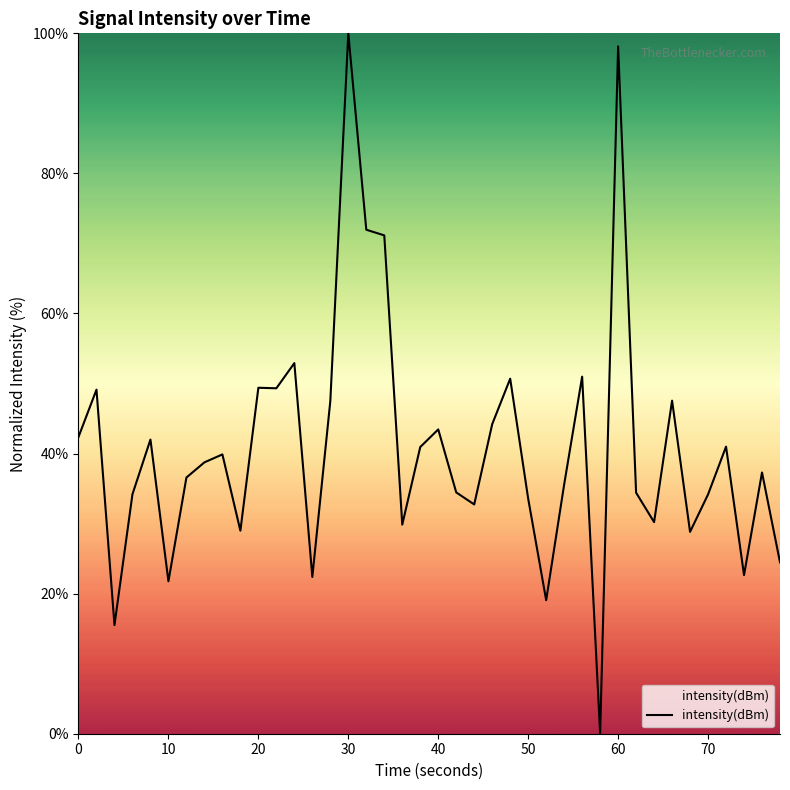

How many categories are shown in the chart?

40